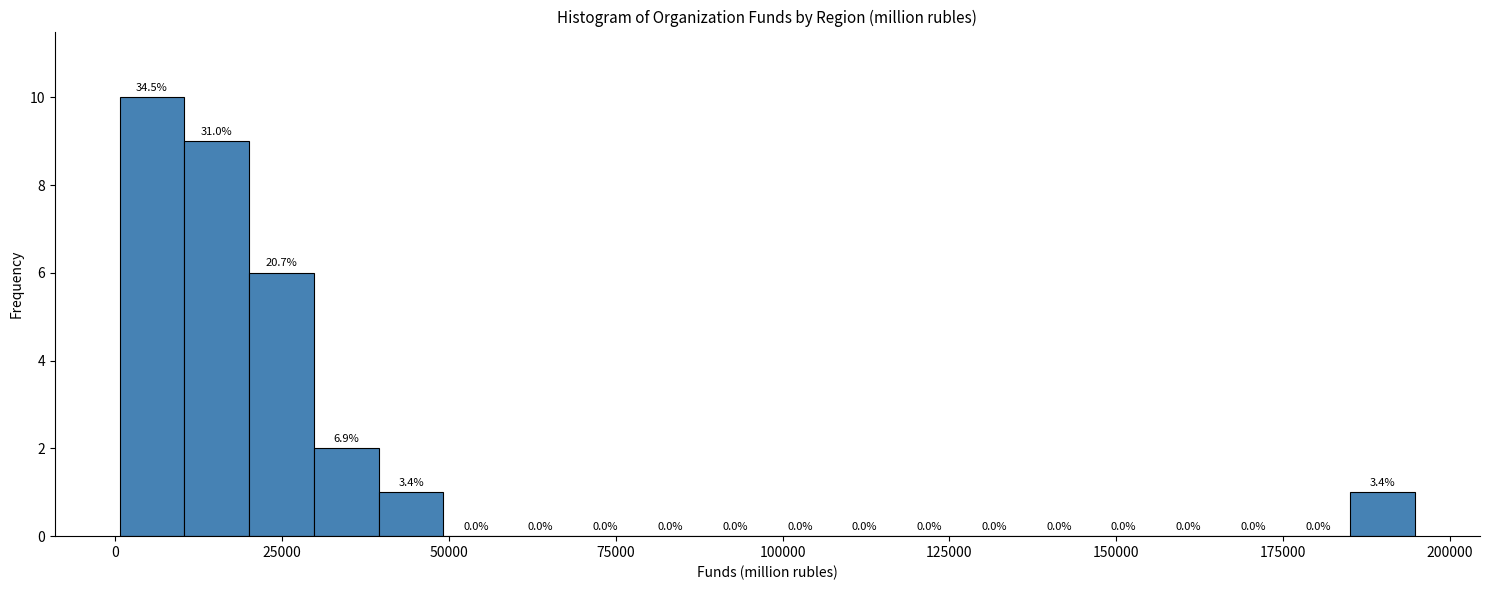

Around what value on the x-axis is the tallest bar? Give the approximate position of its centre, as read against the axis.

5000